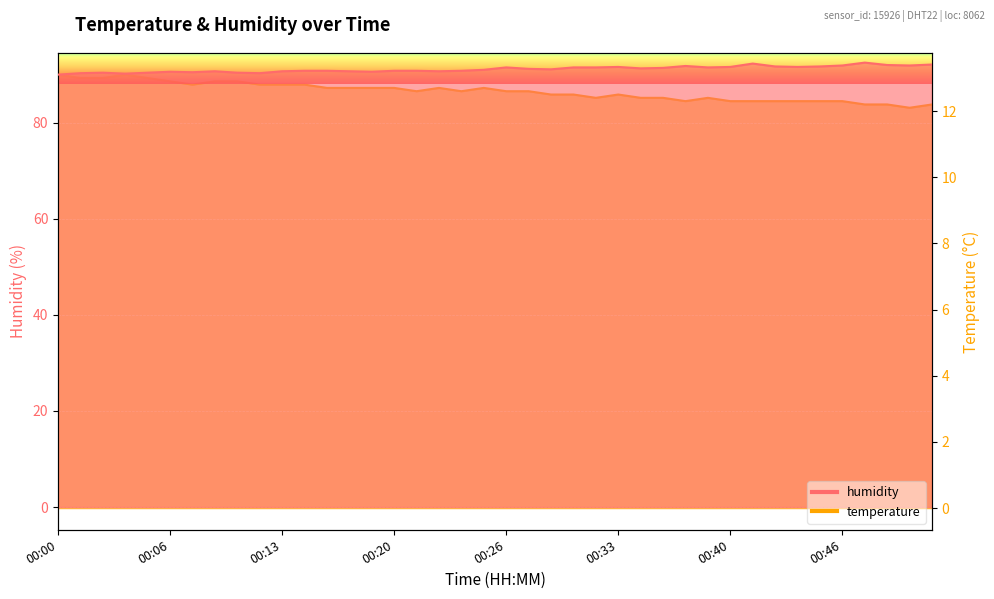

What is the average value of the humidity series?

91.1